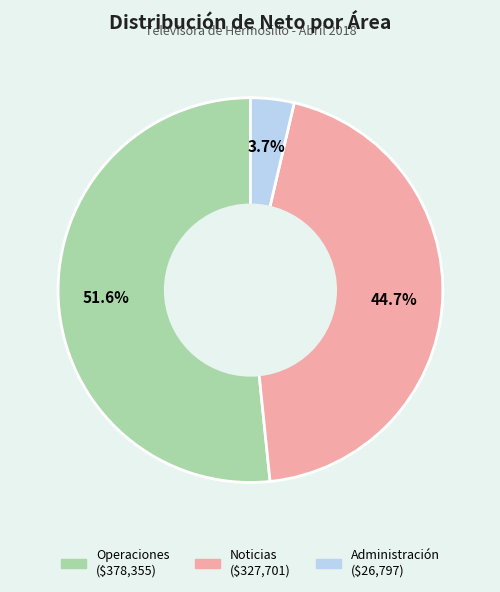

What is the ratio of the value at Noticias to the value at Operaciones?

0.9